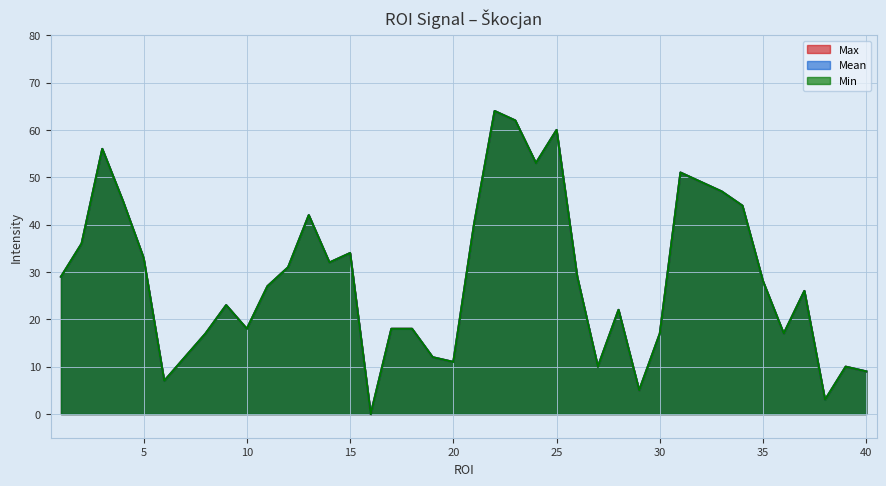

At 19, list the series in order from smallest to largest.

Mean, Min, Max